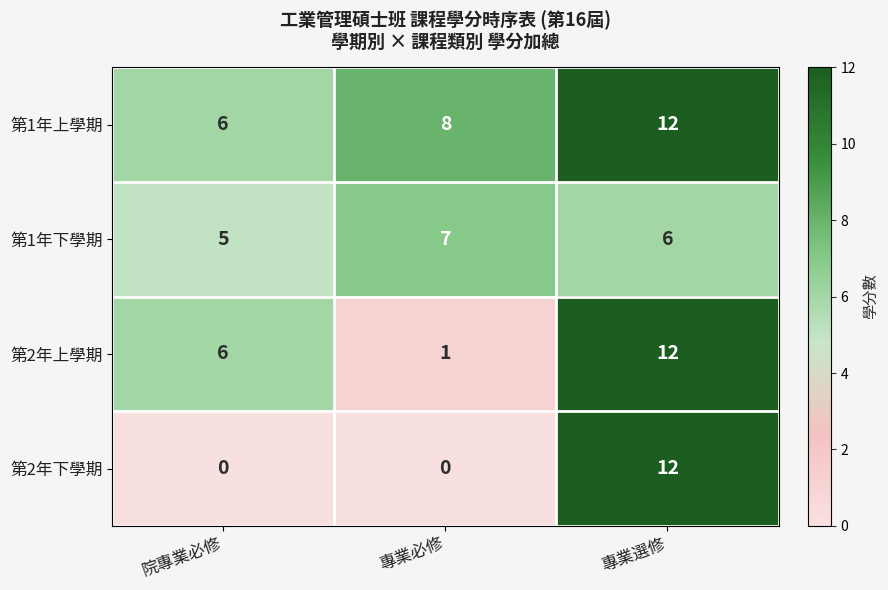

Which series has the widest spread of values?

第2年下學期